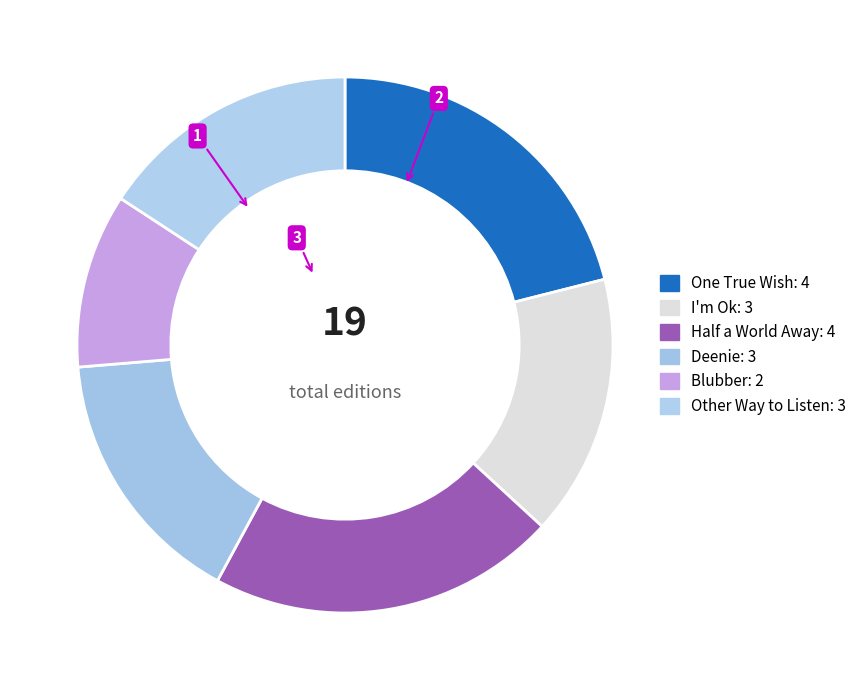

Is the sum of Other Way to Listen and Blubber greater than half?

No